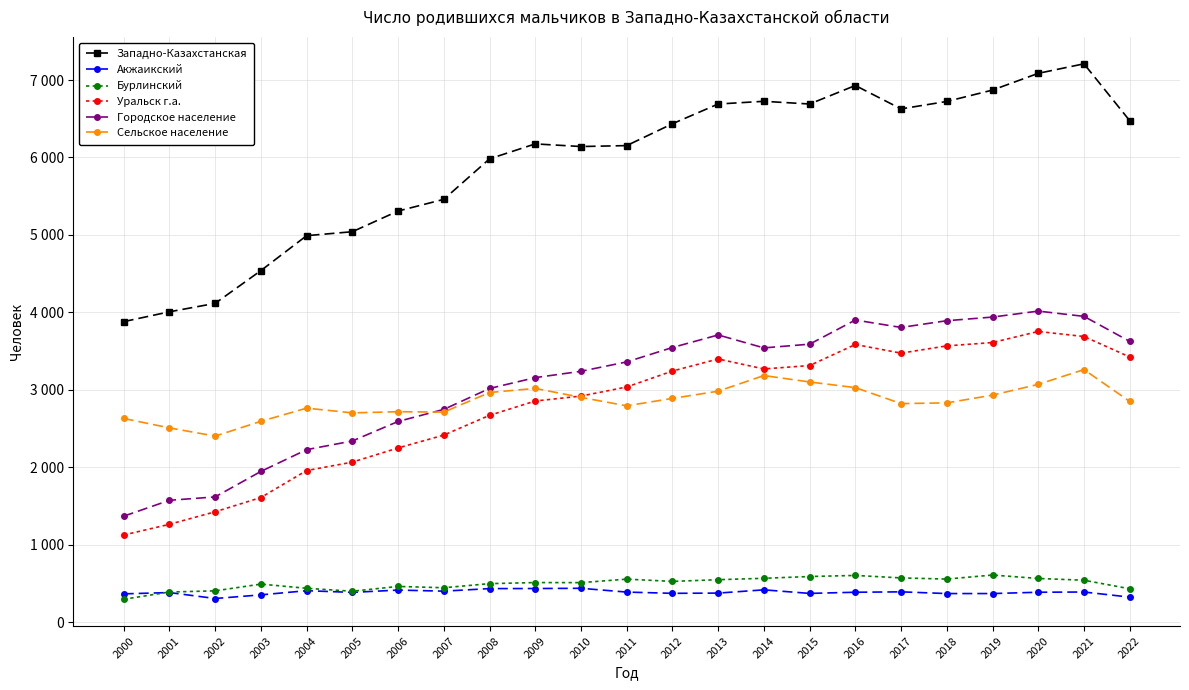

Which series has the widest spread of values?

Западно-Казахстанская